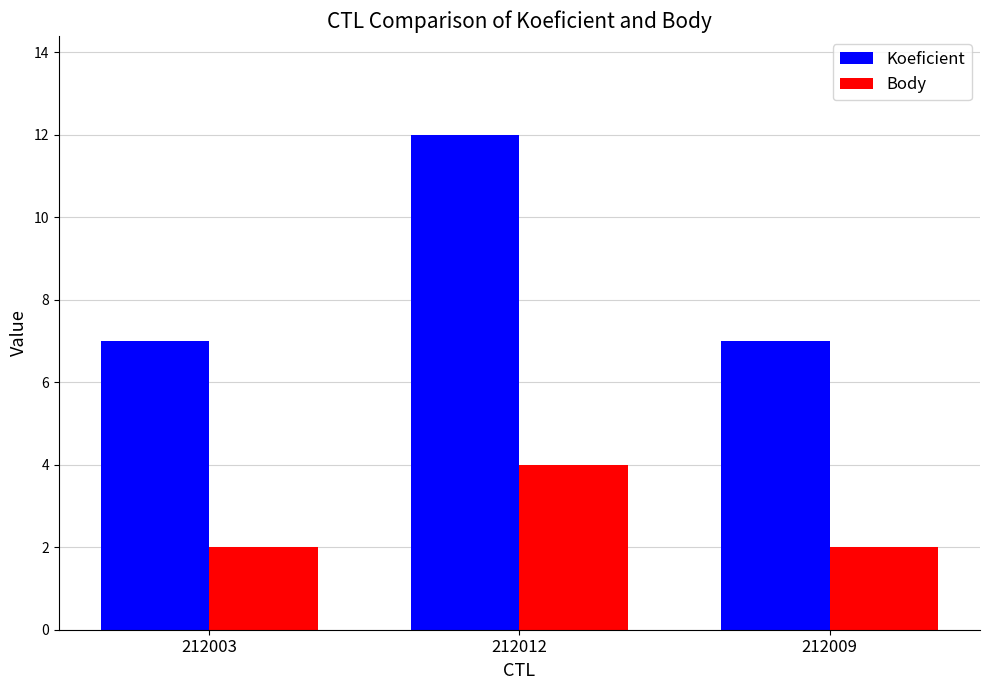

Read the Body value at 212012.

4